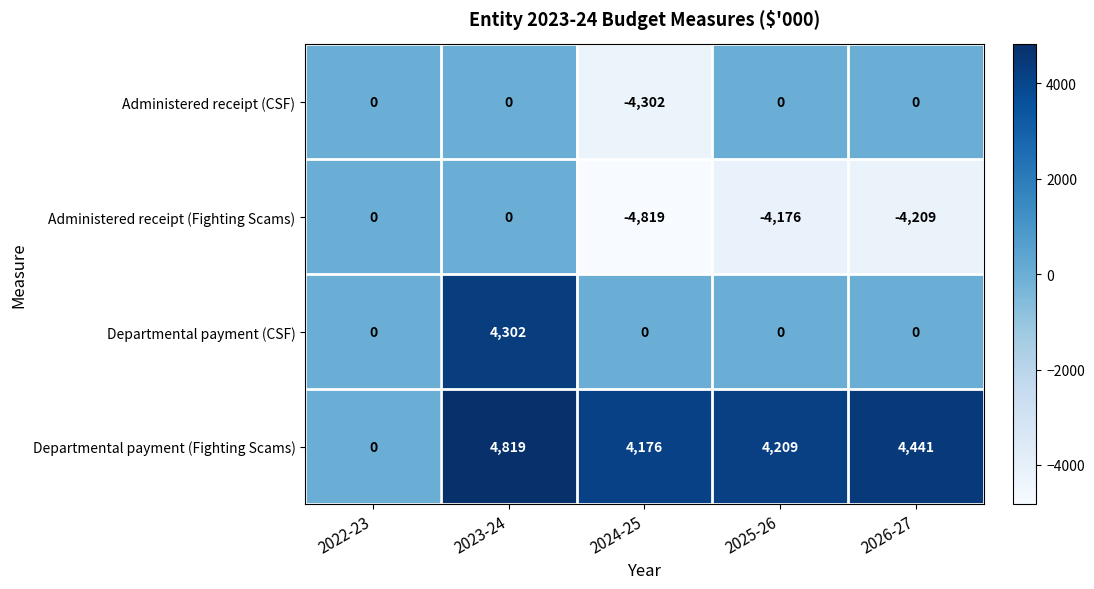

What is the difference between the highest and lowest values at 2026-27?

8650